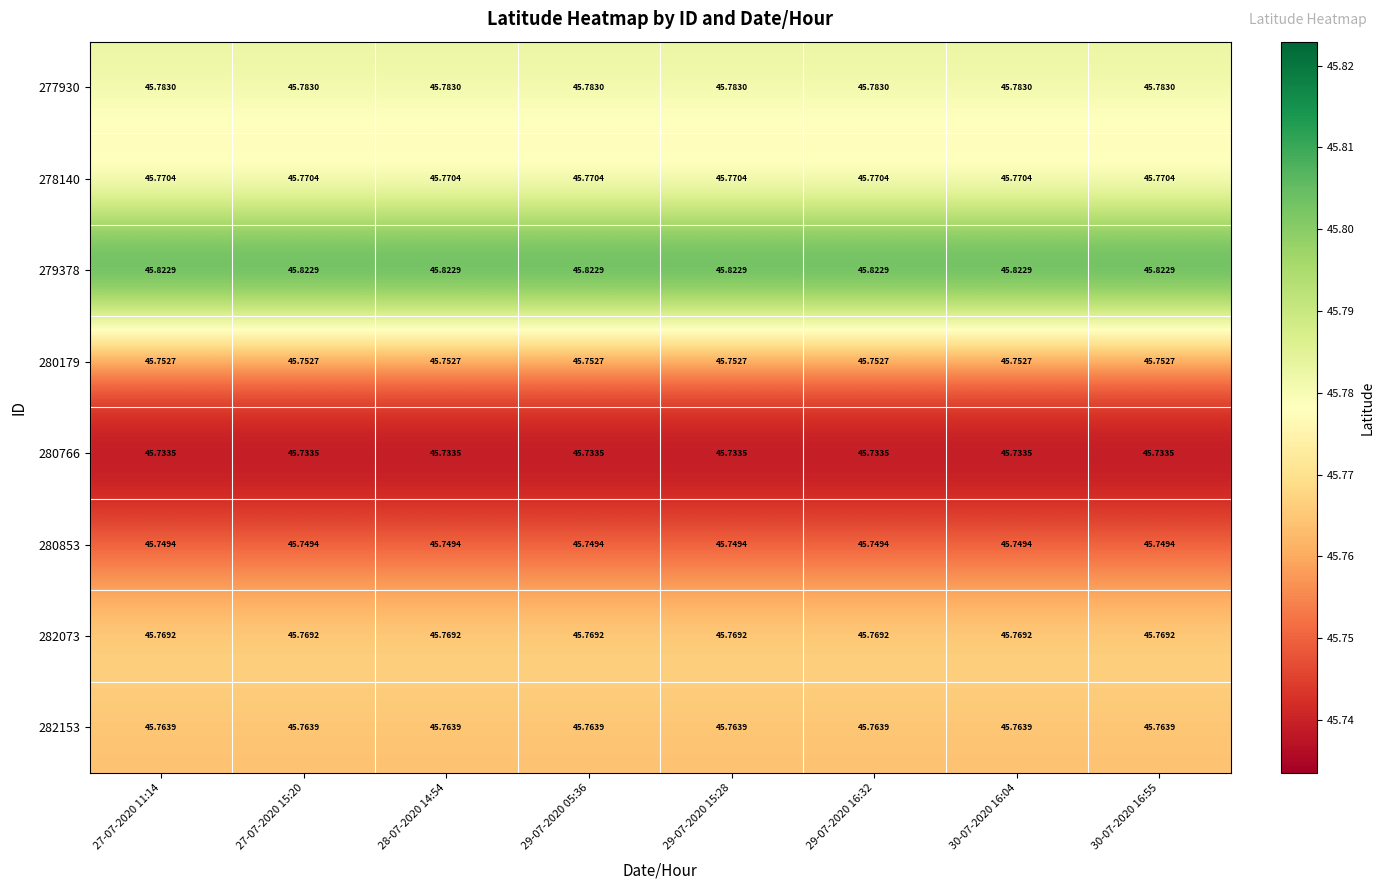

Count the number of data series in this chart.

8